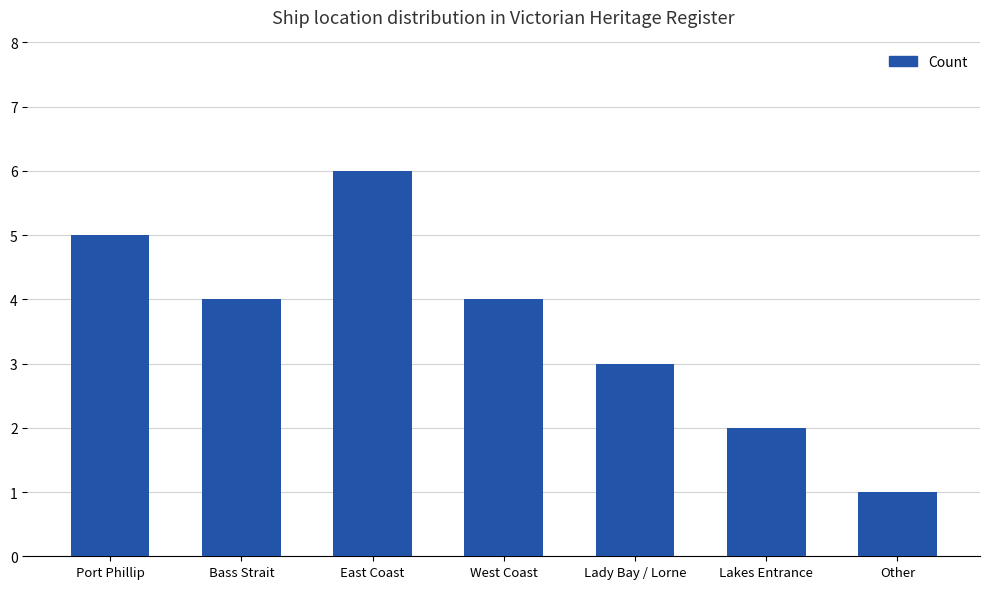

Where does the data first go above 4?

Port Phillip